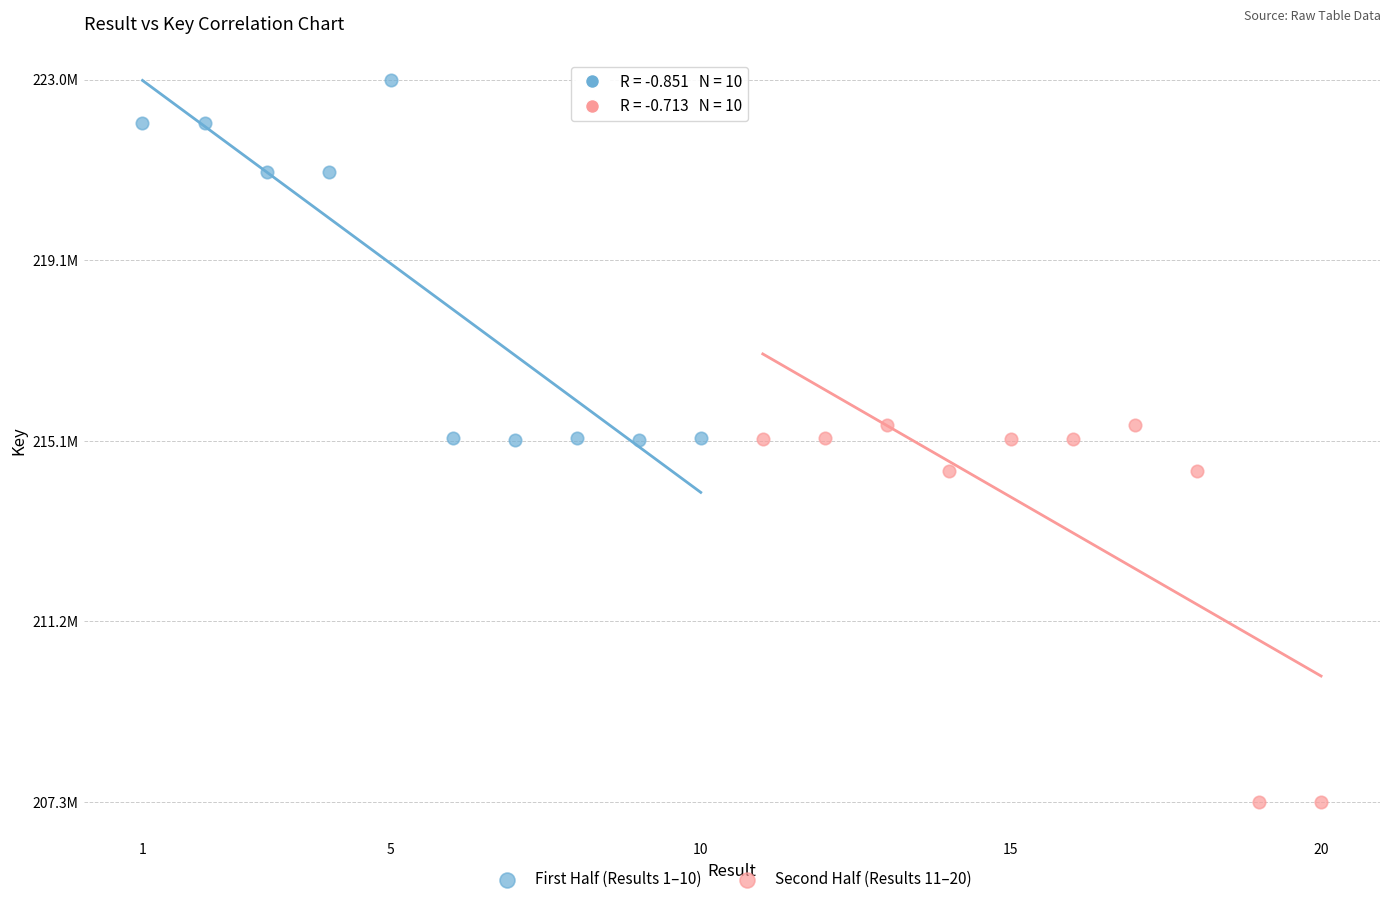

What are all the series names shown in the legend?

First Half (Results 1–10), Second Half (Results 11–20)